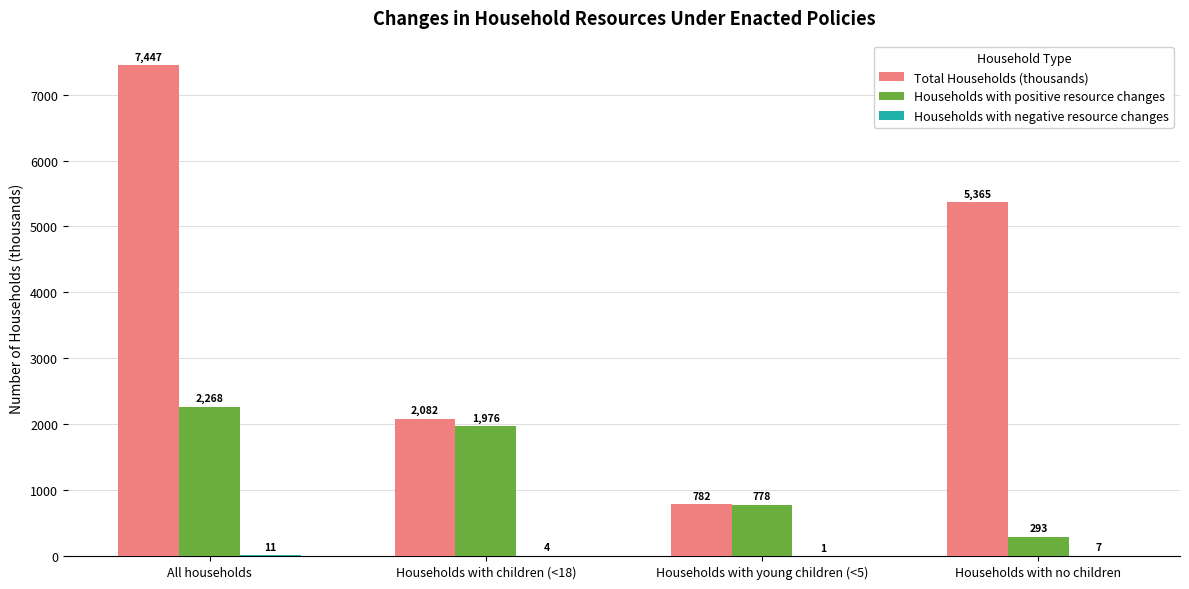

At which label is Households with positive resource changes closest to 1280?

Households with young children (<5)